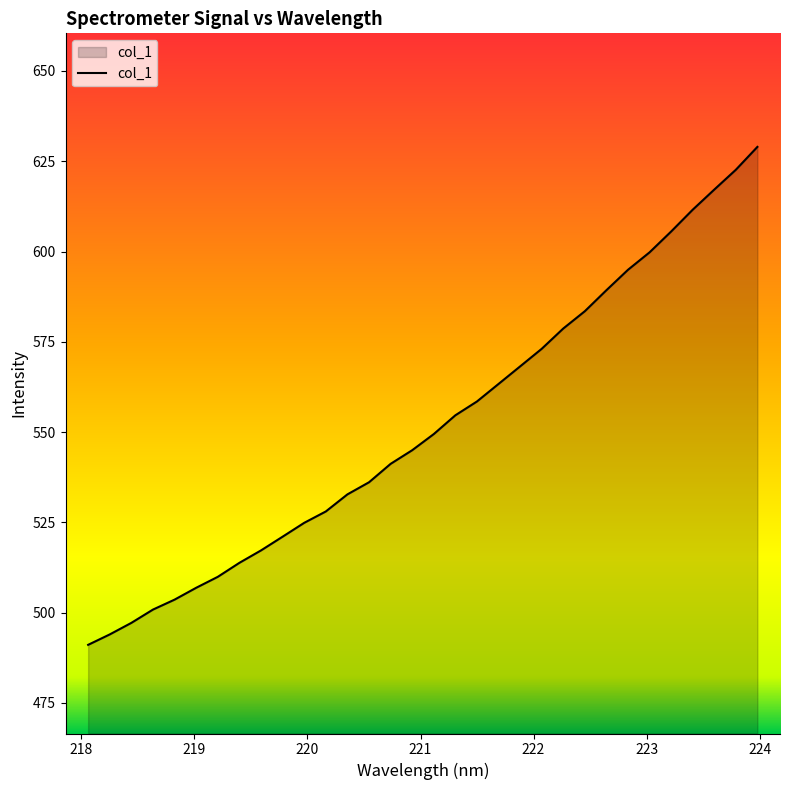

What is the smallest value displayed?

491.1